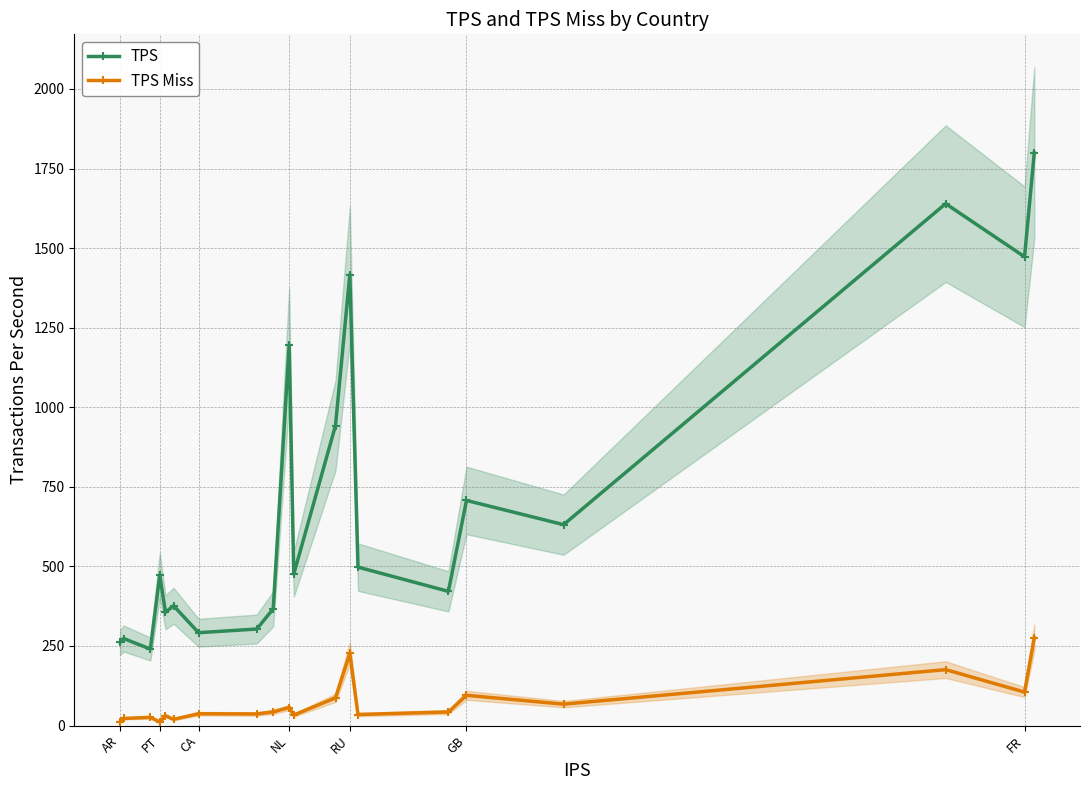

How many data points in TPS Miss are above 42?

10